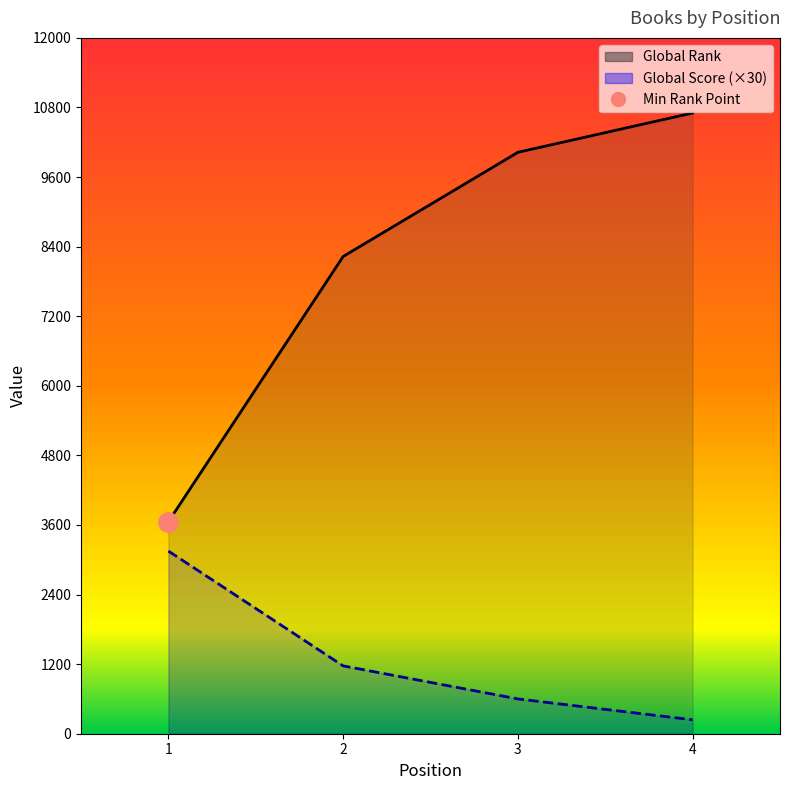

What is the minimum value shown in the chart?

240